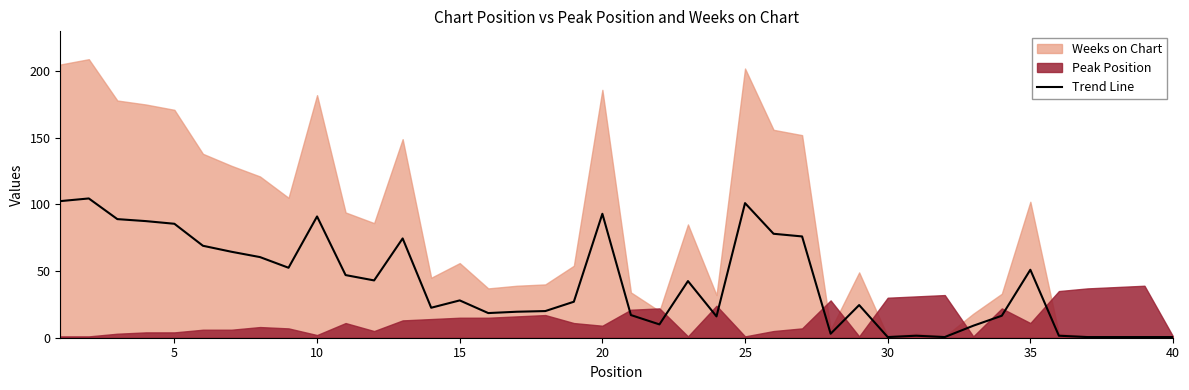

What is the highest value of the Trend Line series?

104.5